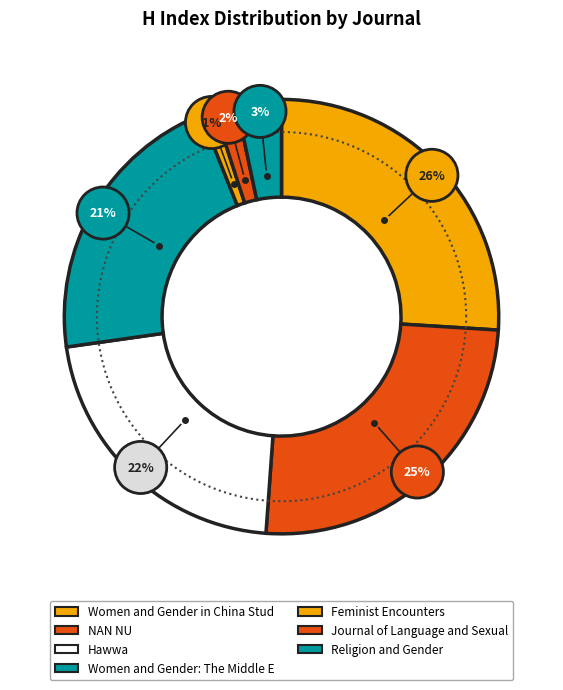

Is the sum of Hawwa and Women and Gender: The Middle East greater than half?

No